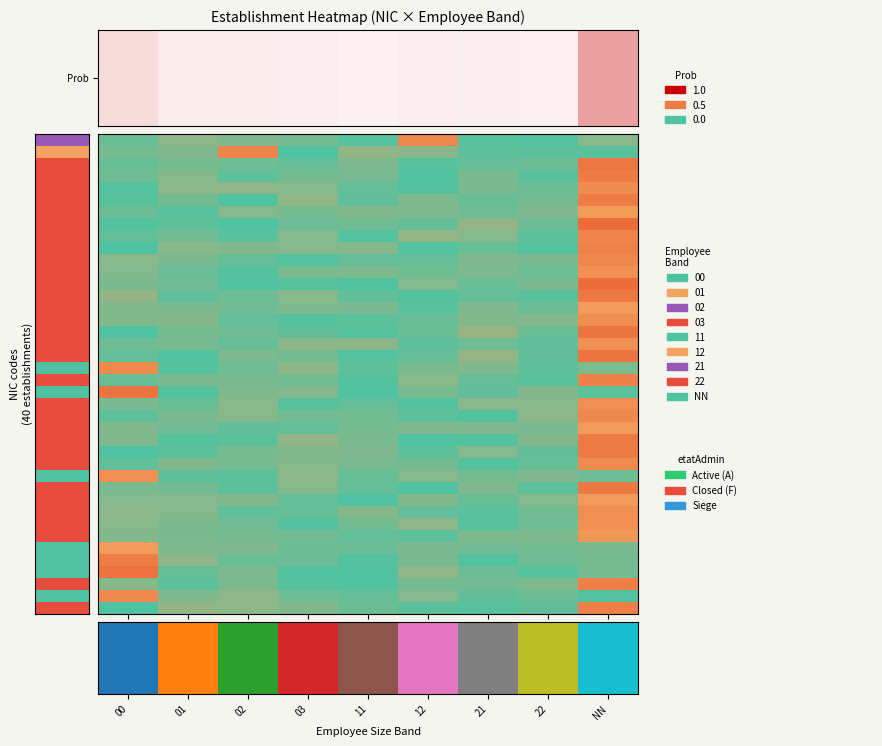

Which category has the highest value across all series?

NN